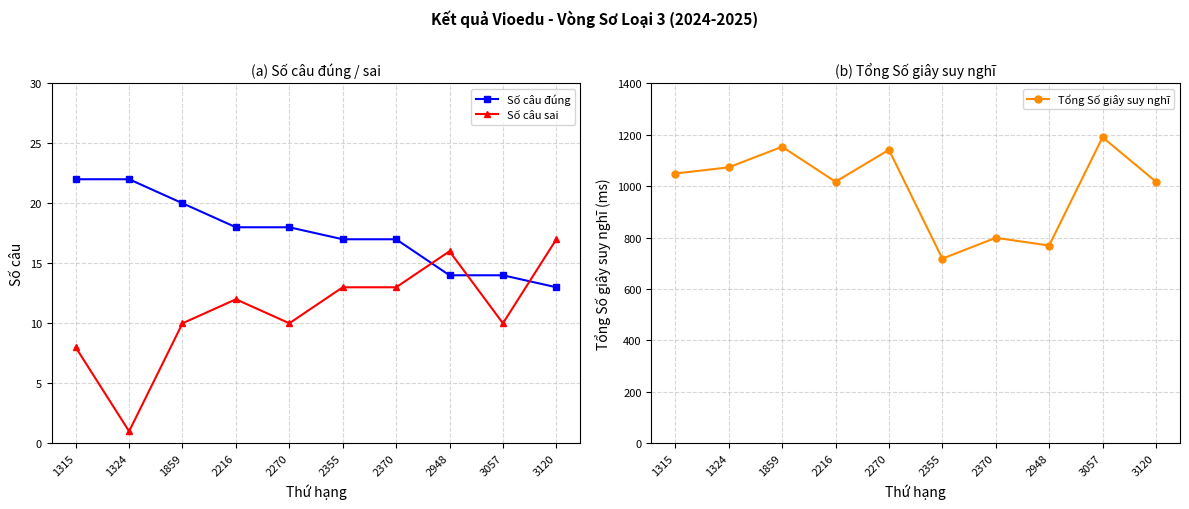

Which series changed the most between 2216 and 2370?

Tổng Số giây suy nghĩ